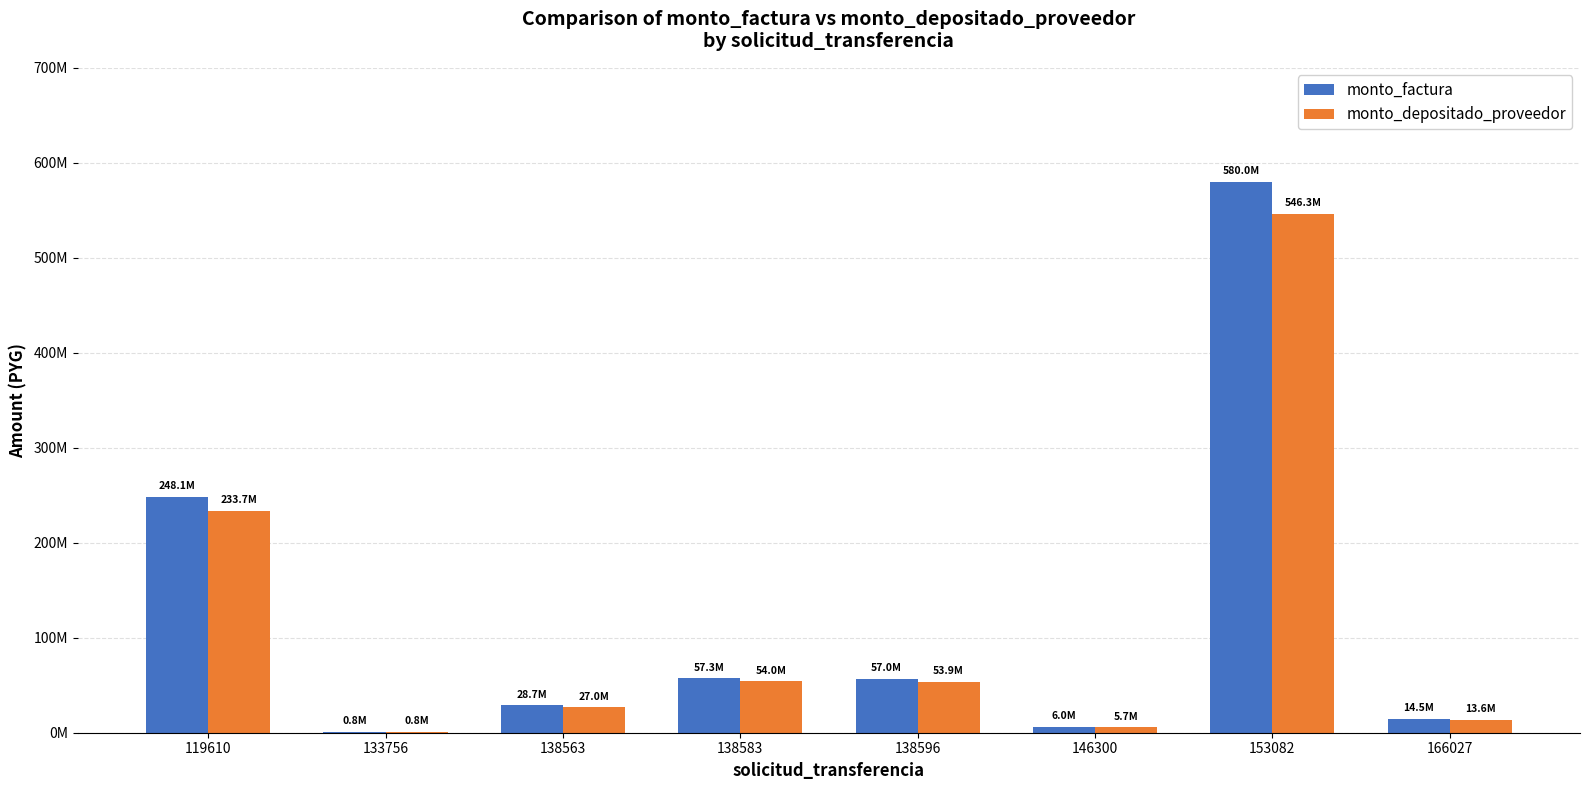

Does the chart contain stacked bars?

No